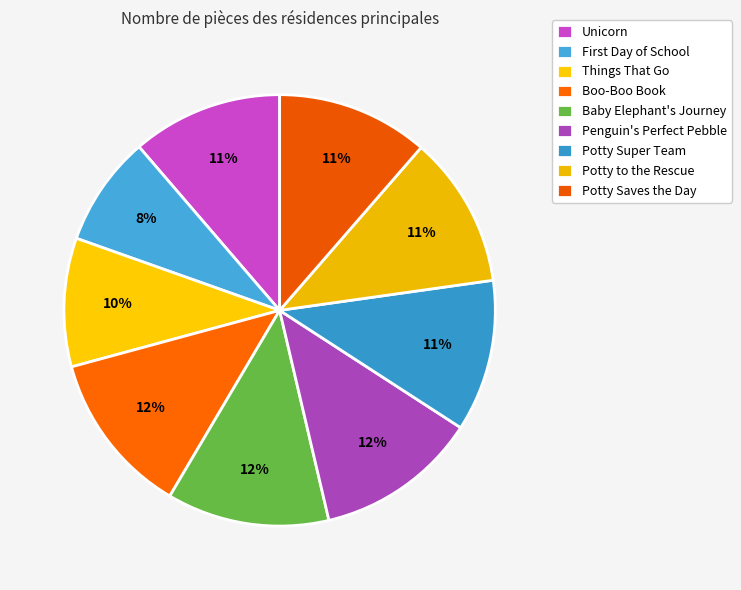

Does any single category account for the majority?

No